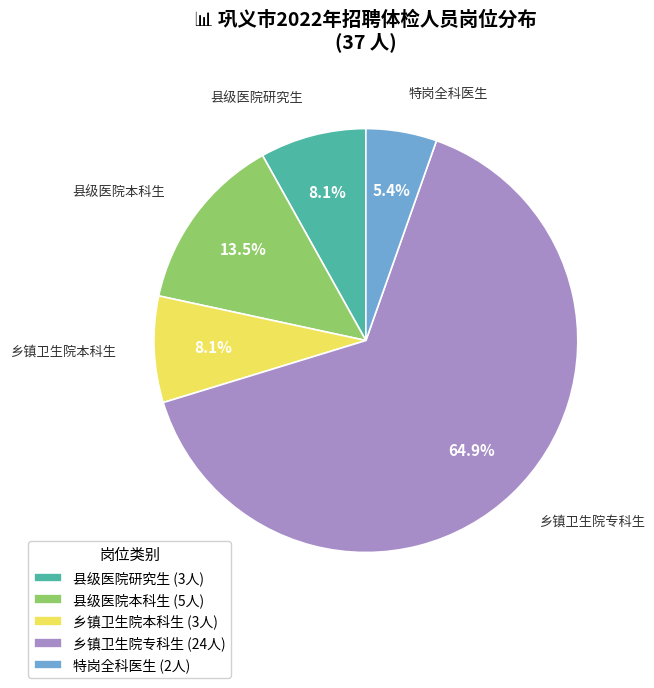

Combined, do 县级医院研究生 and 特岗全科医生 account for over 50%?

No